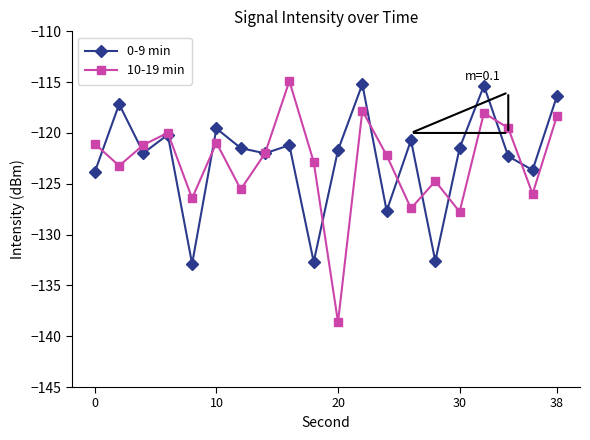

What is the highest value of the 0-9 min series?

-115.2